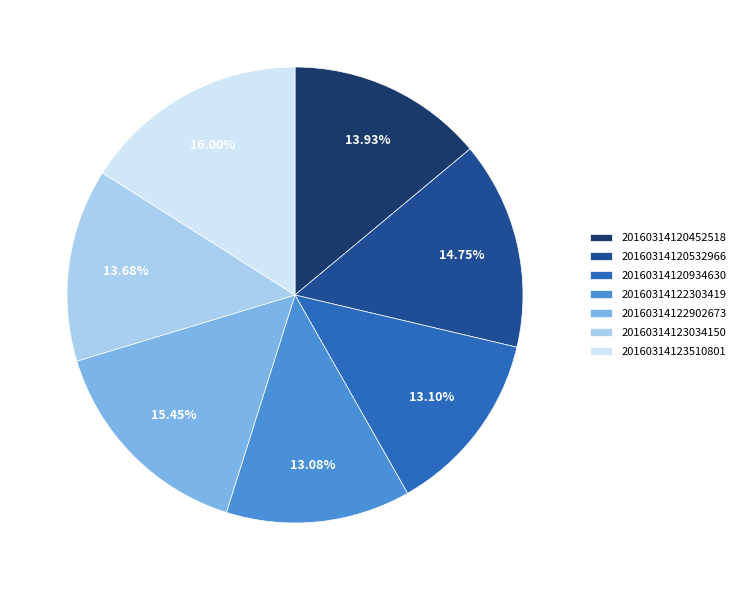

True or false: 20160314123510801 accounts for 16% of the total.

True